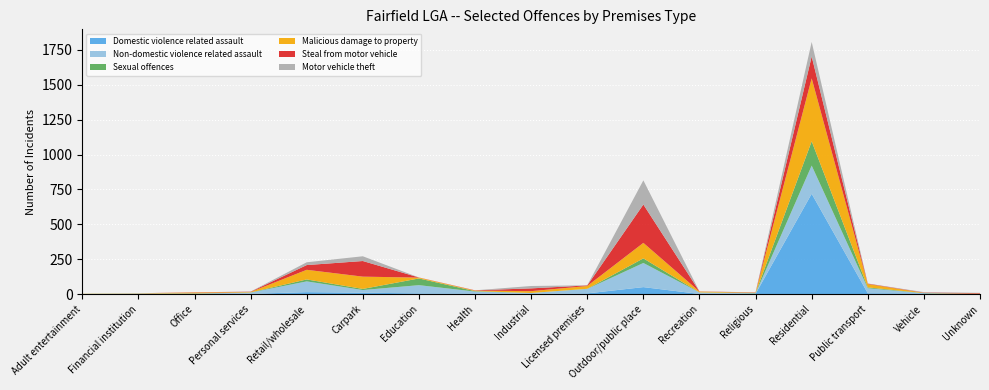

Reading left to right, transcribe all the data shown in this chart.

Domestic violence related assault: Adult entertainment=0	Financial institution=0	Office=0	Personal services=2	Retail/wholesale=14	Carpark=10	Education=5	Health=4	Industrial=1	Licensed premises=5	Outdoor/public place=50	Recreation=1	Religious=2	Residential=719	Public transport=6	Vehicle=5	Unknown=0
Non-domestic violence related assault: Adult entertainment=0	Financial institution=4	Office=3	Personal services=9	Retail/wholesale=77	Carpark=19	Education=59	Health=14	Industrial=7	Licensed premises=32	Outdoor/public place=173	Recreation=11	Religious=3	Residential=202	Public transport=36	Vehicle=1	Unknown=0
Sexual offences: Adult entertainment=1	Financial institution=0	Office=2	Personal services=1	Retail/wholesale=14	Carpark=8	Education=48	Health=3	Industrial=0	Licensed premises=1	Outdoor/public place=33	Recreation=0	Religious=3	Residential=174	Public transport=6	Vehicle=1	Unknown=1
Malicious damage to property: Adult entertainment=1	Financial institution=2	Office=6	Personal services=3	Retail/wholesale=69	Carpark=88	Education=6	Health=4	Industrial=13	Licensed premises=20	Outdoor/public place=111	Recreation=6	Religious=2	Residential=451	Public transport=24	Vehicle=2	Unknown=2
Steal from motor vehicle: Adult entertainment=0	Financial institution=0	Office=2	Personal services=2	Retail/wholesale=34	Carpark=112	Education=1	Health=2	Industrial=20	Licensed premises=4	Outdoor/public place=275	Recreation=1	Religious=2	Residential=157	Public transport=3	Vehicle=2	Unknown=4
Motor vehicle theft: Adult entertainment=0	Financial institution=0	Office=0	Personal services=1	Retail/wholesale=20	Carpark=34	Education=0	Health=0	Industrial=17	Licensed premises=1	Outdoor/public place=173	Recreation=0	Religious=1	Residential=104	Public transport=1	Vehicle=3	Unknown=2